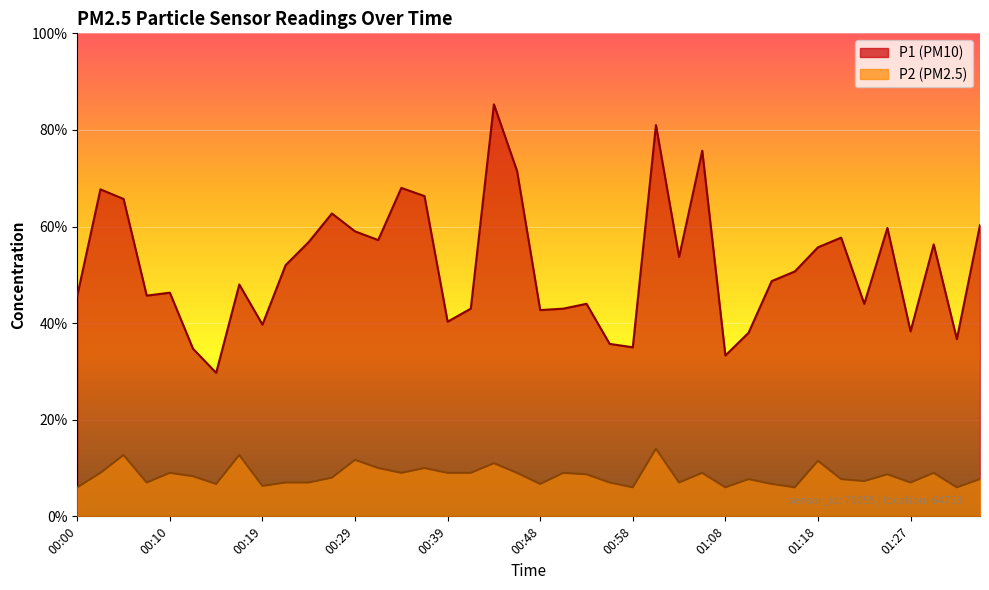

True or false: P2 and P1 intersect in this chart.

False